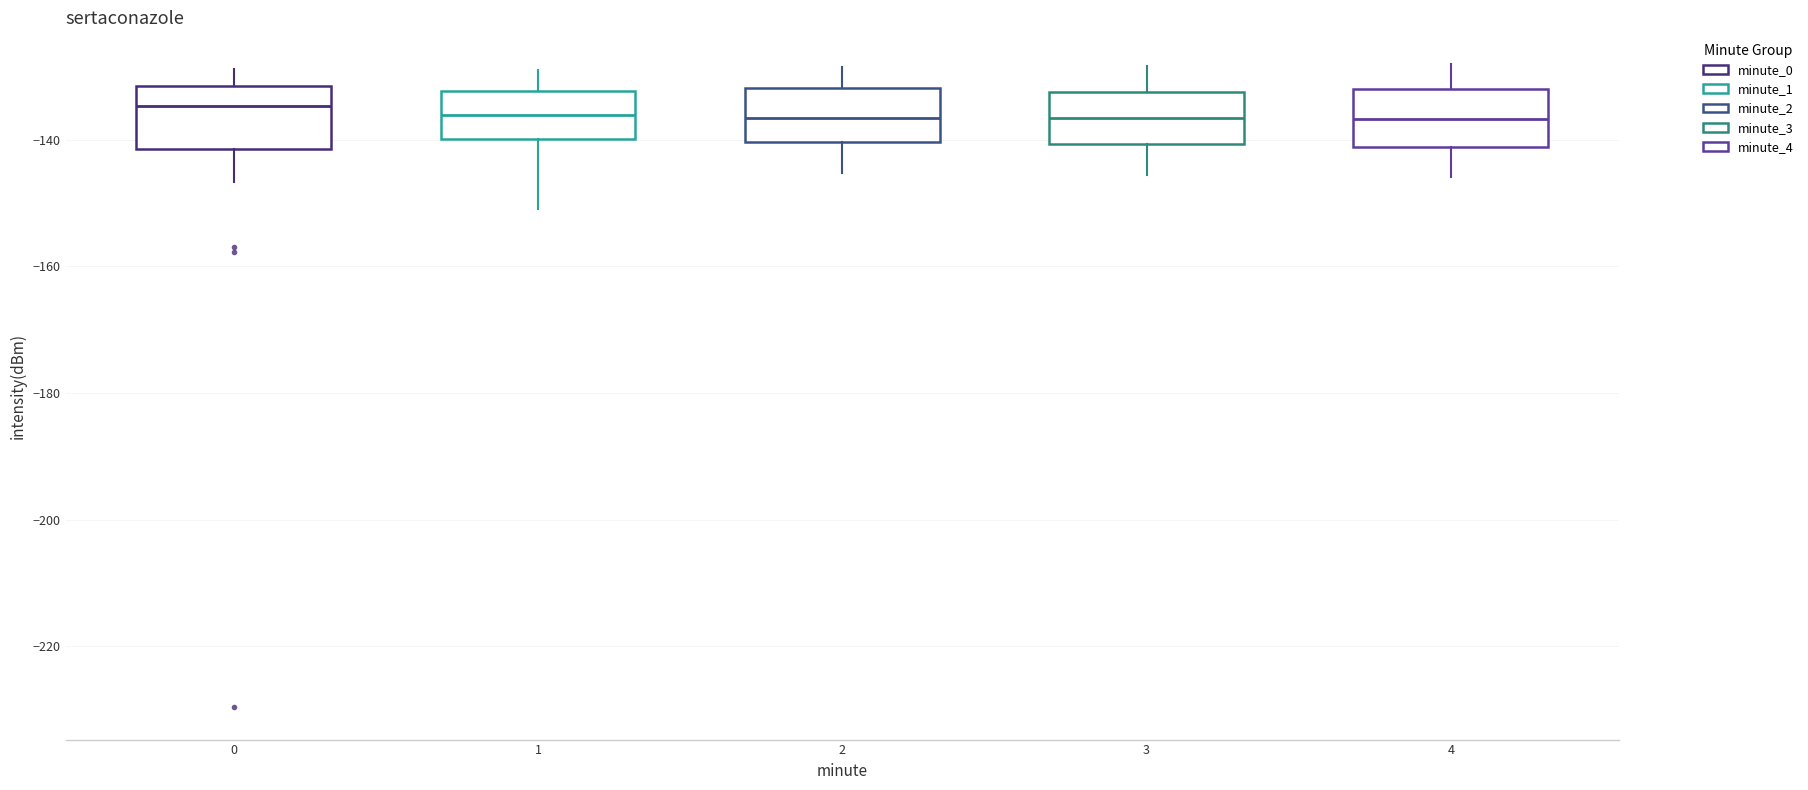

Where is the upper edge of the box at x = 2 on the y-axis? The values are not printed on the chart, so give them approximately, as read against the axis.

-132